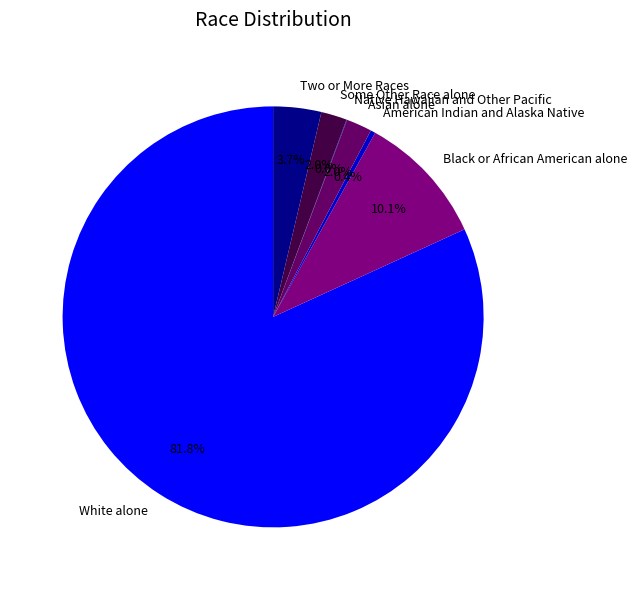

Does White alone account for over 50% of the chart?

Yes